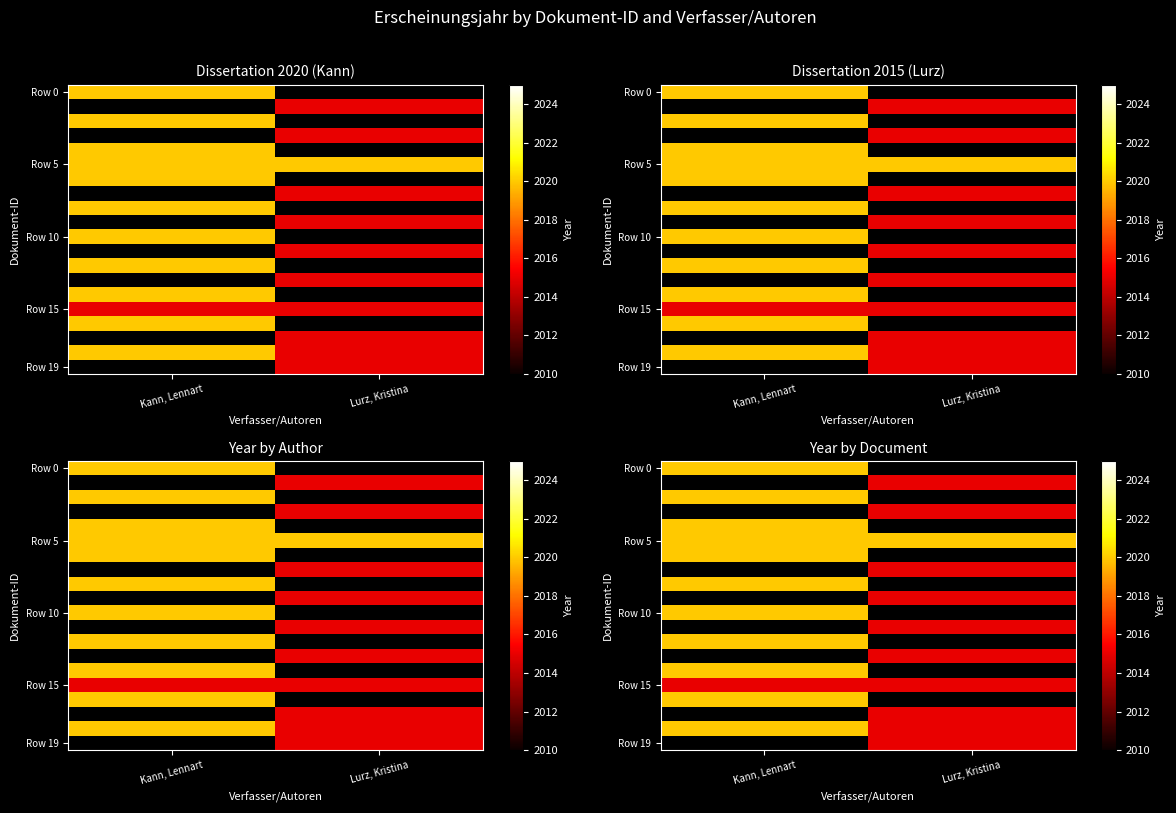

Between Kann, Lennart and Lurz, Kristina, which is larger?

Lurz, Kristina